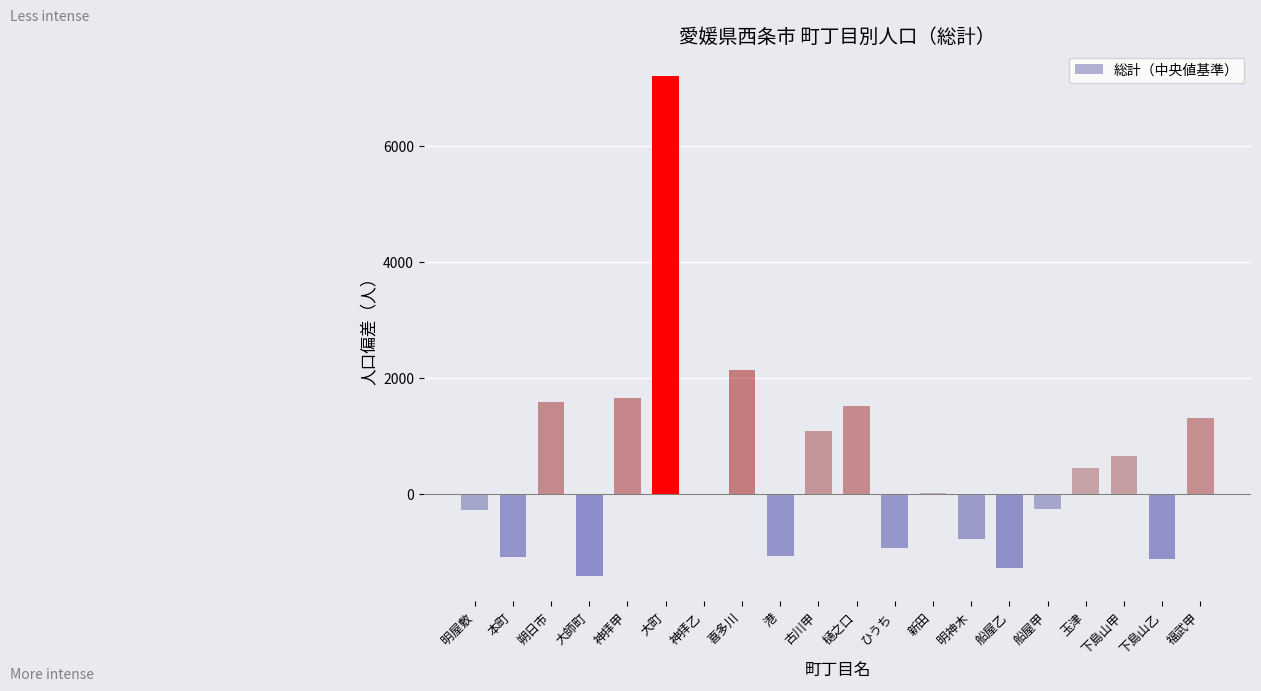

What is the change in value from 朔日市 to 船屋甲?

-1852.0